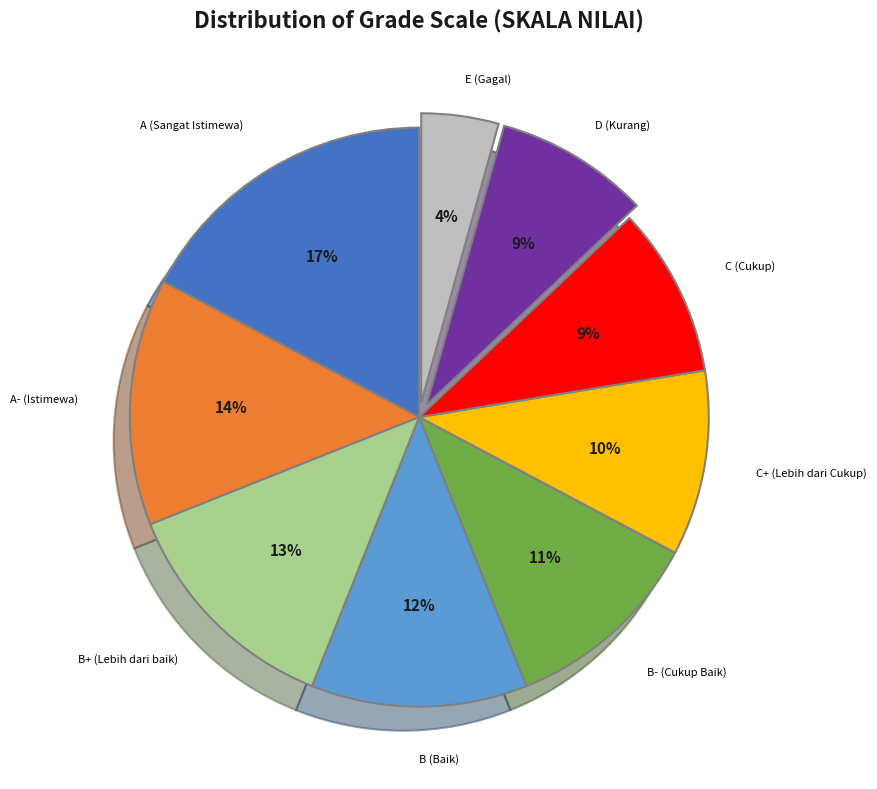

Is there any slice that represents more than half of the pie?

No